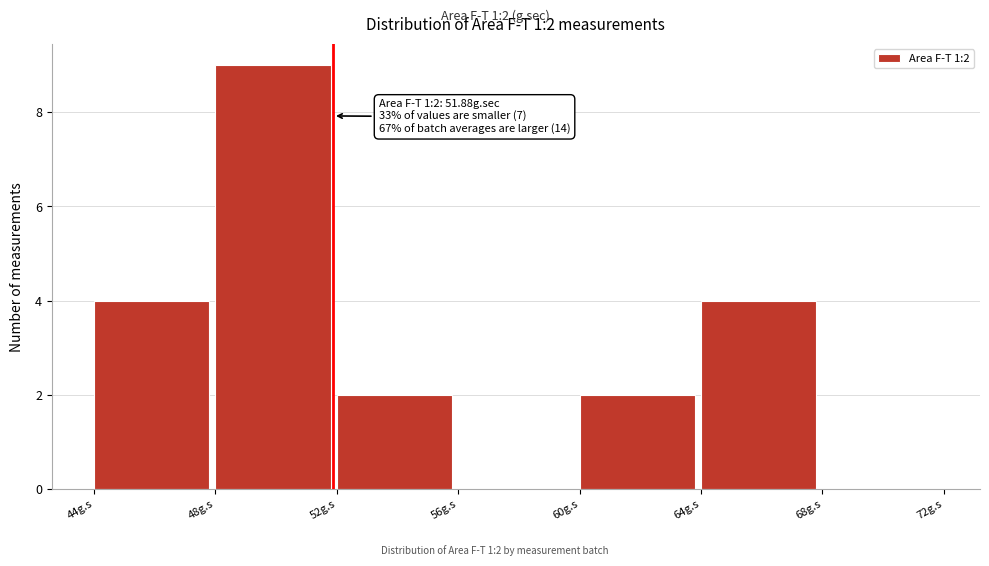

Which range on the x-axis has the tallest bar?

48 to 52